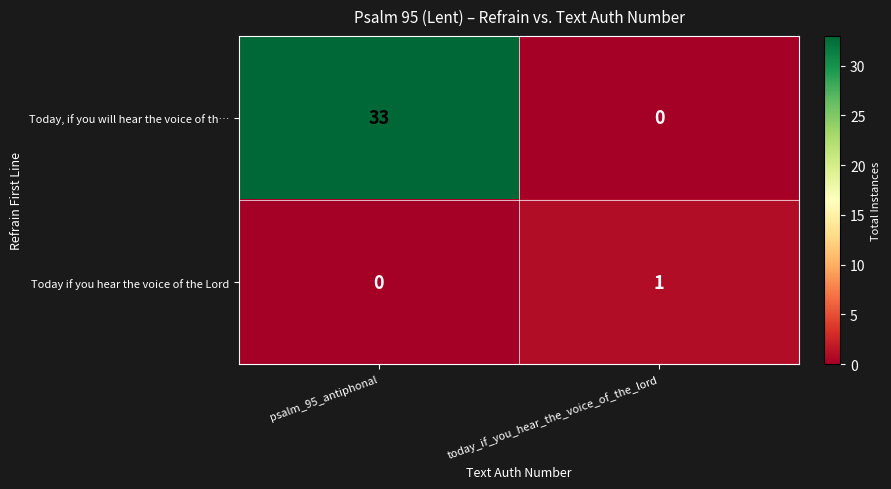

At psalm_95_antiphonal, list the series in order from largest to smallest.

Today, if you will hear the voice of th…, Today if you hear the voice of the Lord